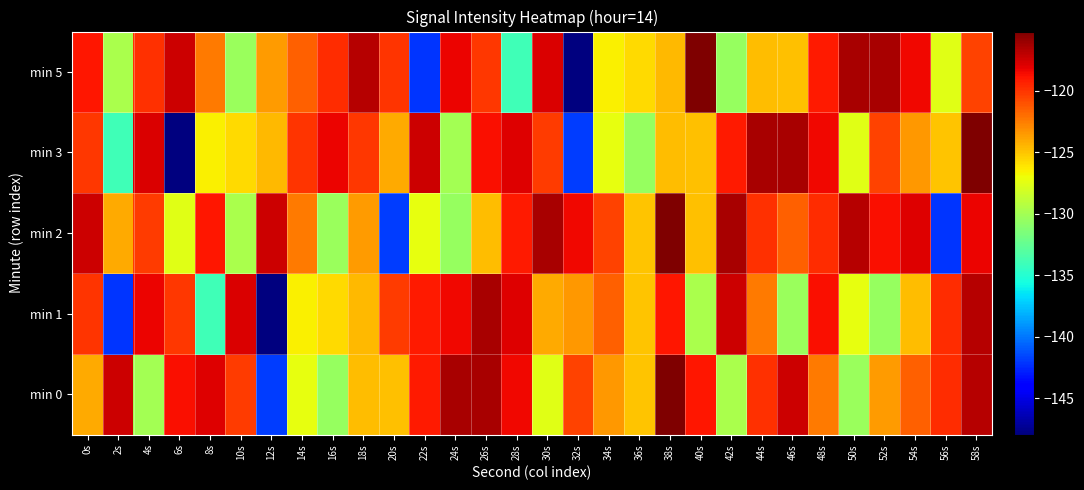

At 8s, list the series in order from largest to smallest.

min 0, min 2, min 5, min 3, min 1